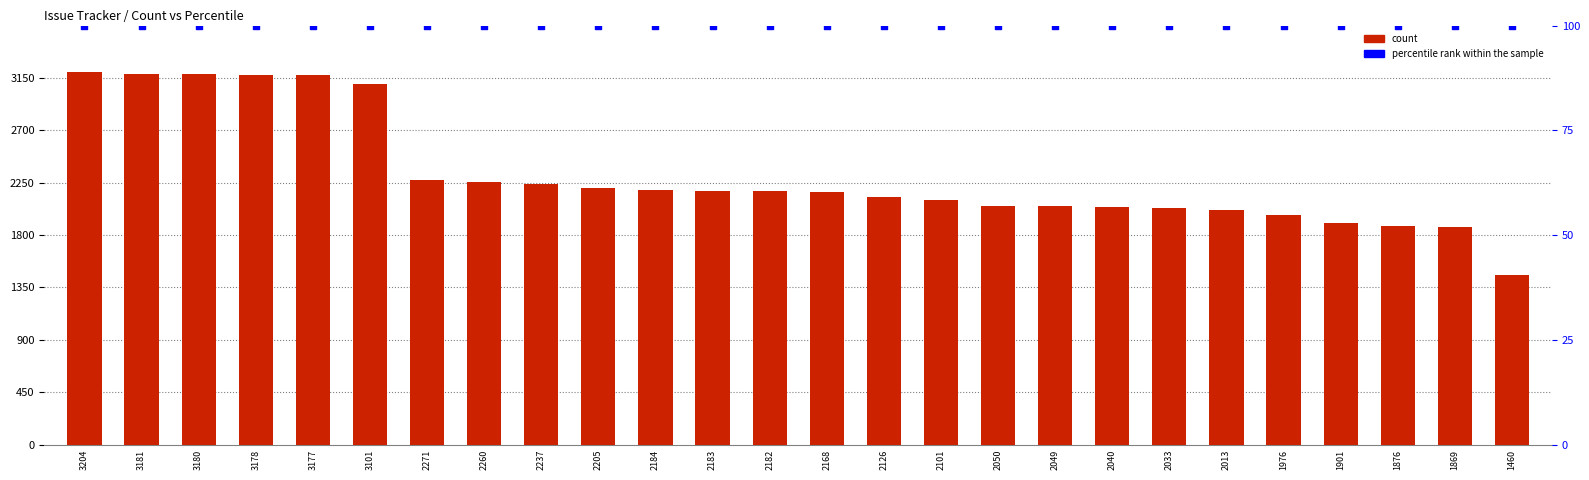

What are all the series names shown in the legend?

count, percentile rank within the sample